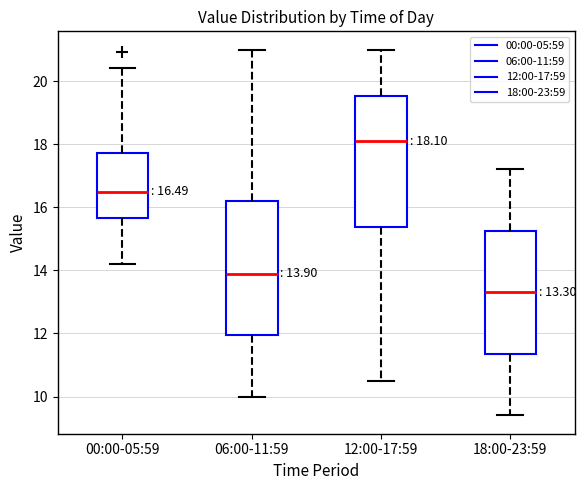

Which box has the highest median line?

12:00-17:59